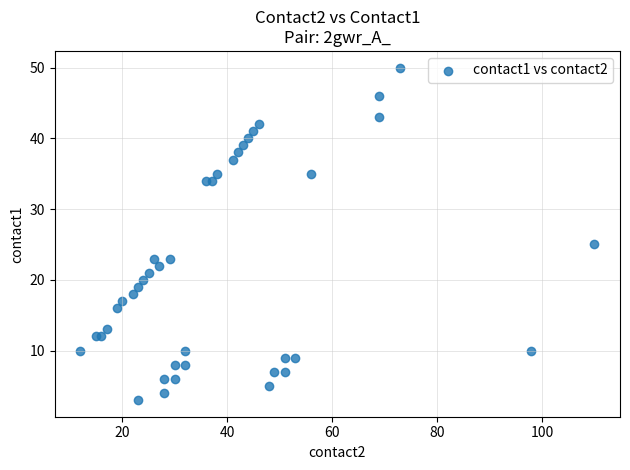

What Y value in the scatter plot is closest to 26?

25